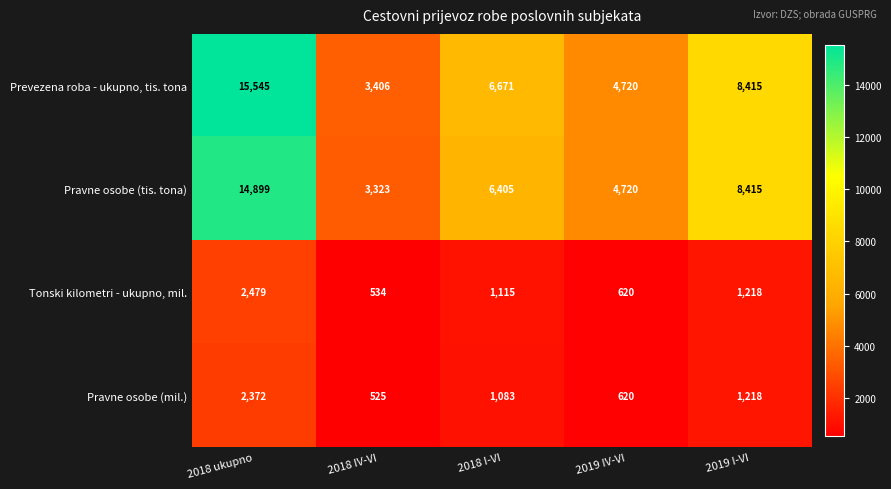

Reading right to left, list all the values displayed in this chart.

Prevezena roba - ukupno, tis. tona: 8415	4720	6671	3406	15545
Pravne osobe (tis. tona): 8415	4720	6405	3323	14899
Tonski kilometri - ukupno, mil.: 1218	620	1115	534	2479
Pravne osobe (mil.): 1218	620	1083	525	2372